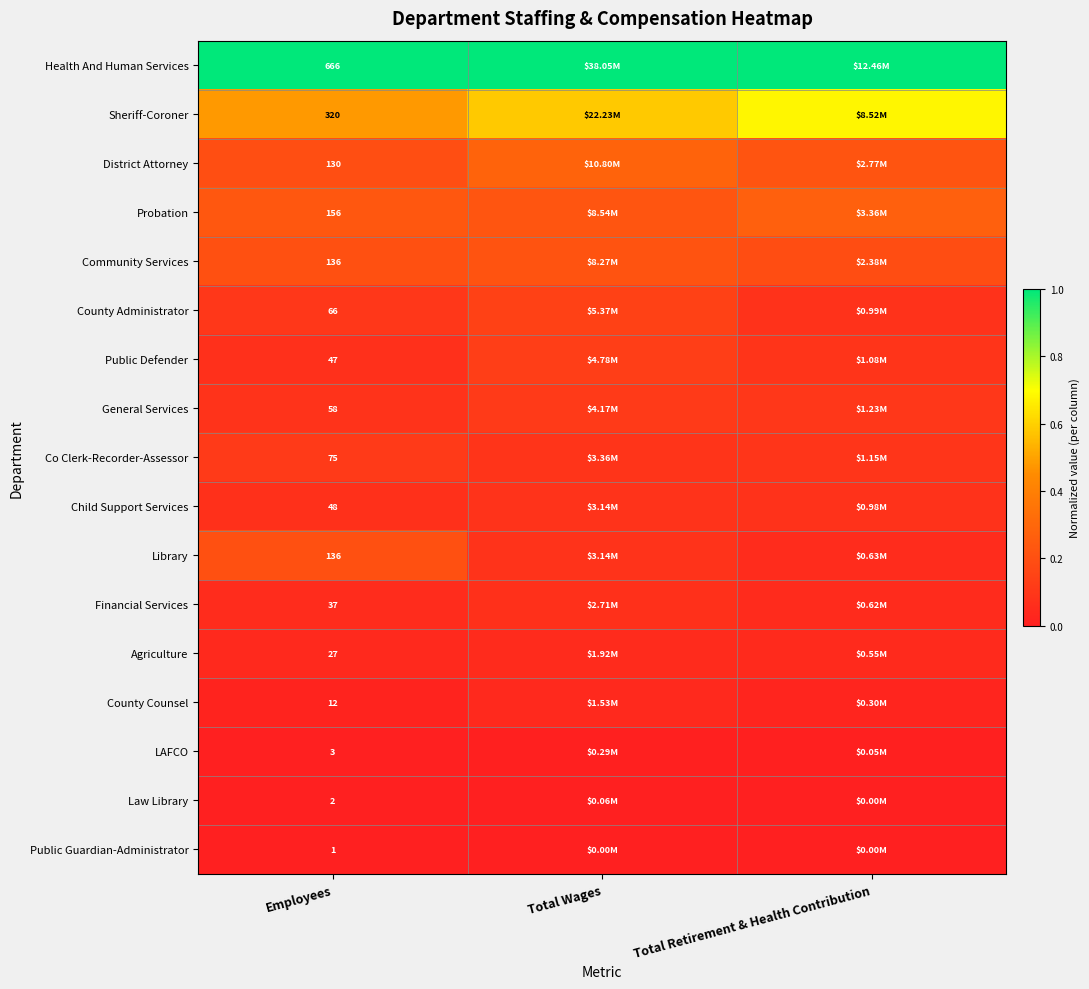

What is the minimum value for Health And Human Services?

1.0